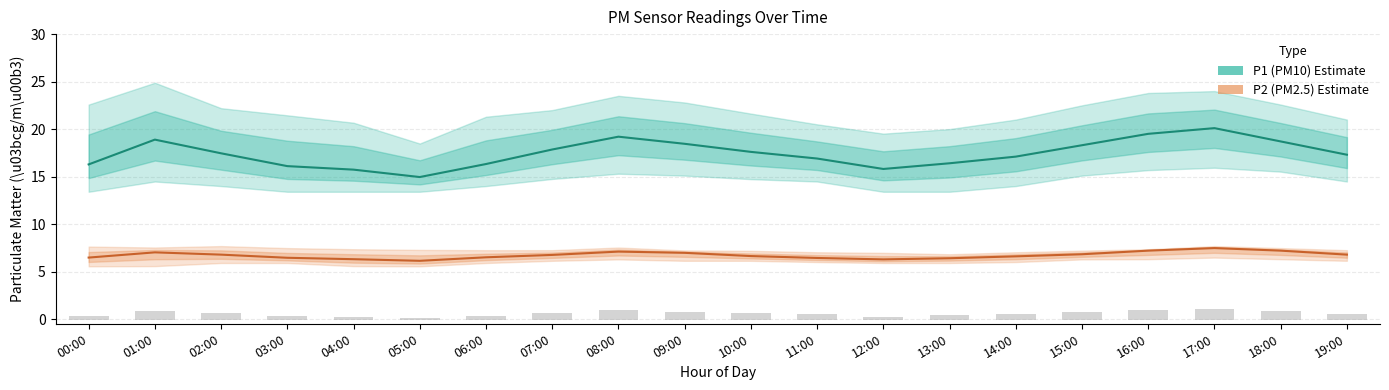

What is the value of the P1 (PM10) bar at the 8th from the left?

17.9